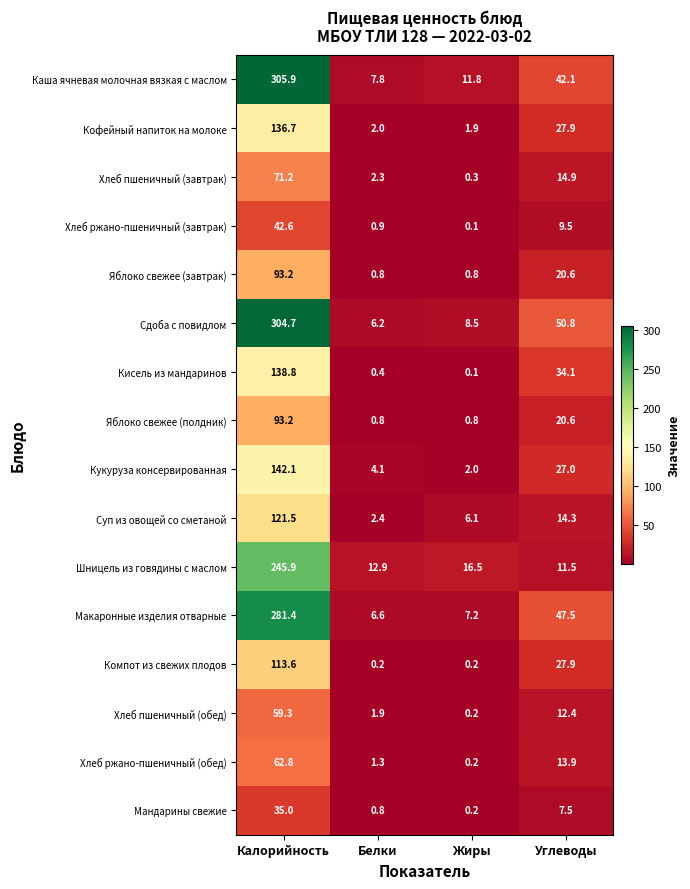

Which category has the lowest value in the Каша ячневая молочная вязкая с маслом series?

Белки